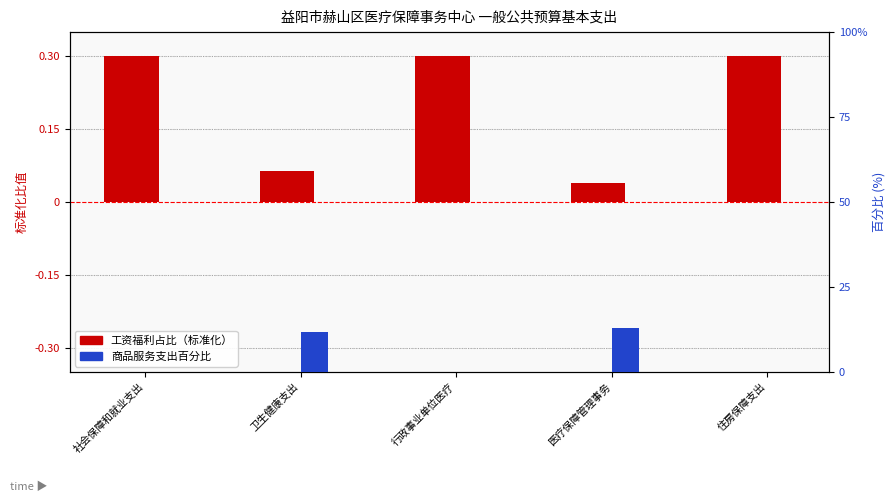

The 工资福利占比（标准化） series shows 0.0 at 医疗保障管理事务. True or false?

True